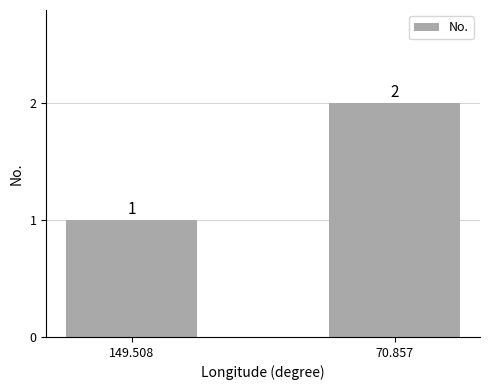

Reading left to right, what are all the values shown in this chart?

1	2